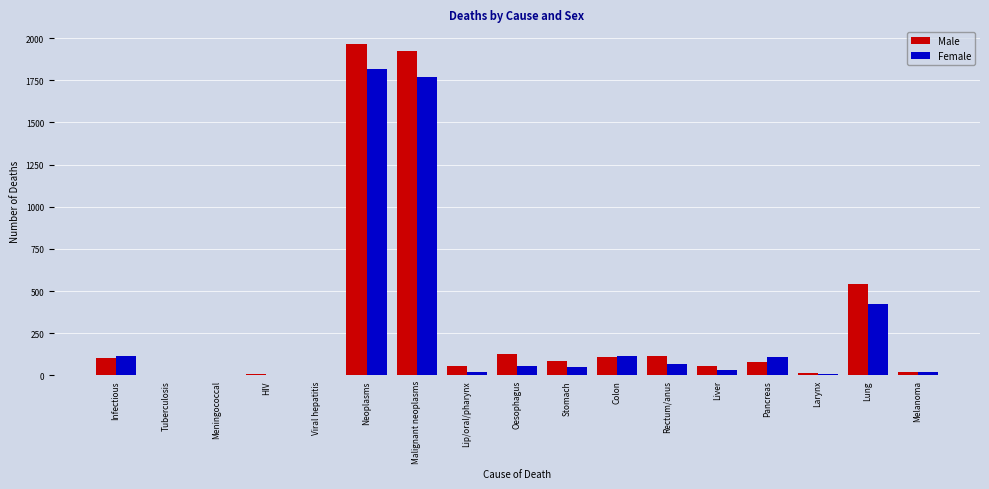

What is the sum of all Female values?

4611